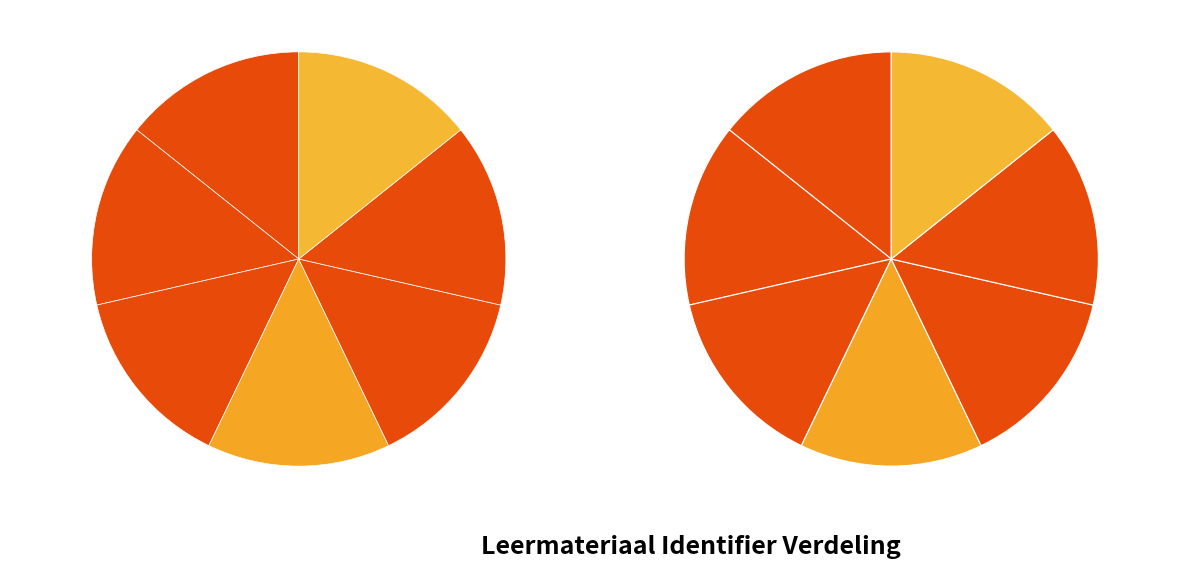

How many slices are in this pie chart?

7